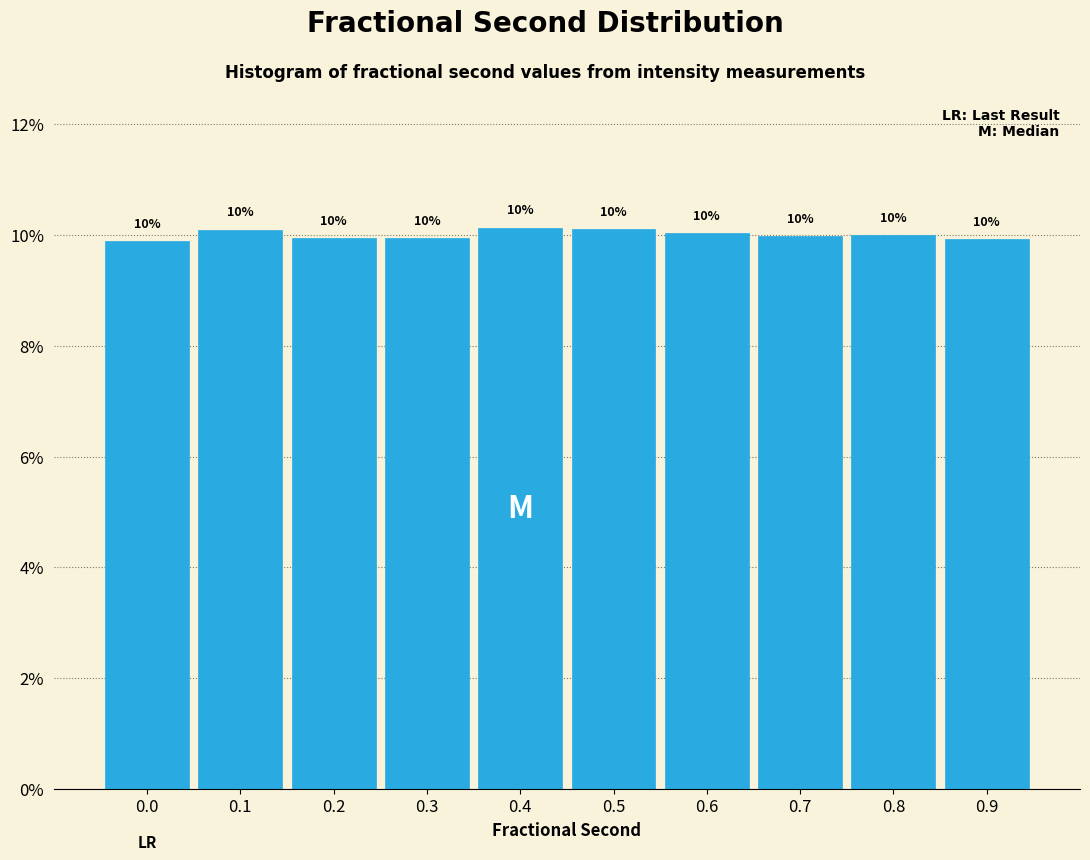

What is the value of the 2nd bar from the left?

10.1